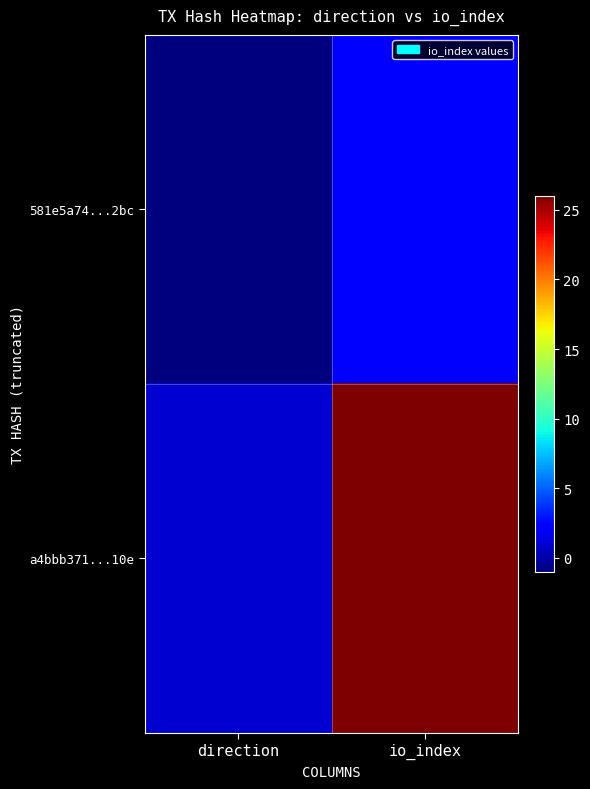

At direction, list the series in order from largest to smallest.

a4bbb371...10e, 581e5a74...2bc